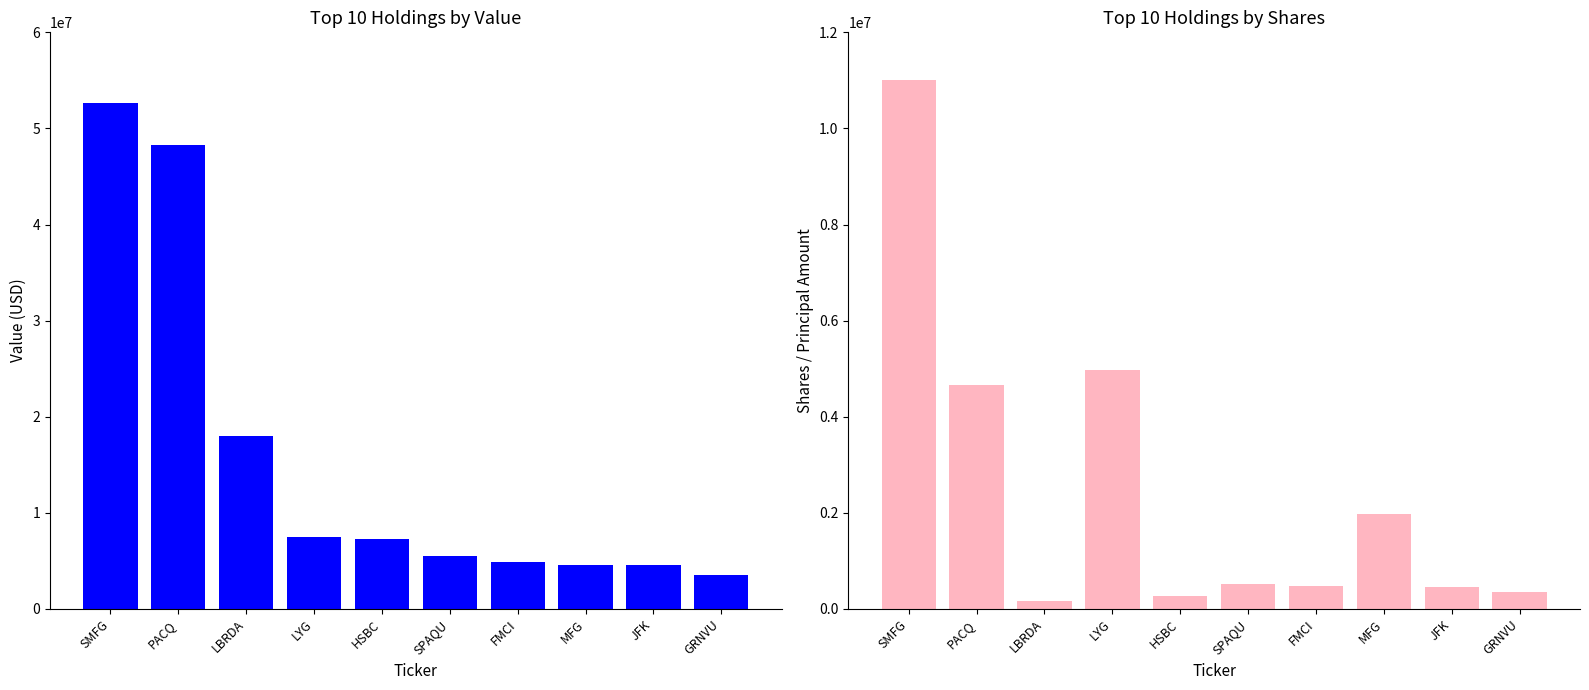

Rank the series at LBRDA from highest to lowest value.

Value, Shares or principal amount